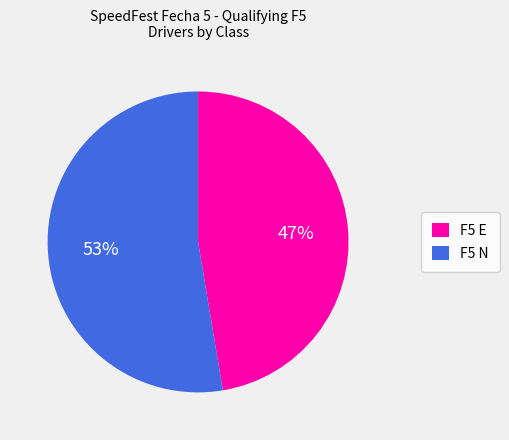

To the nearest percent, what portion does F5 N represent?

53%